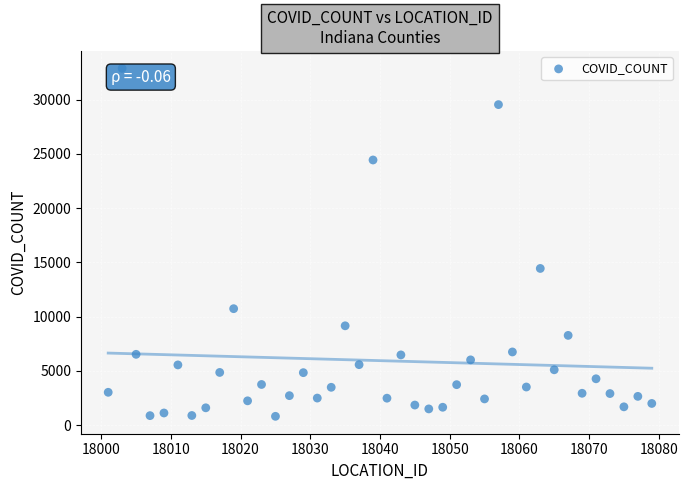

What Y value in the scatter plot is closest to 16848?

14440